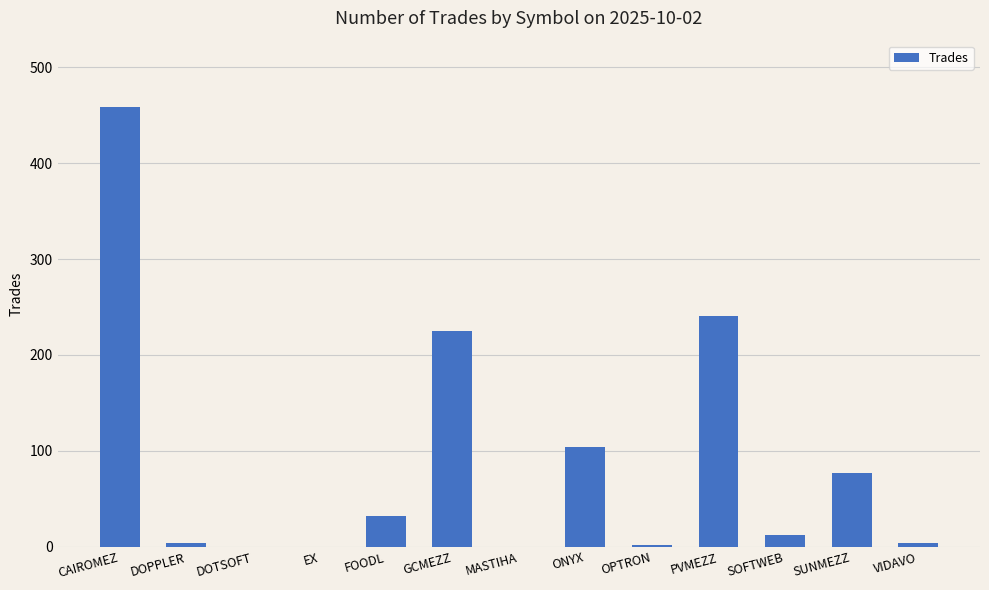

What is the average value?

89